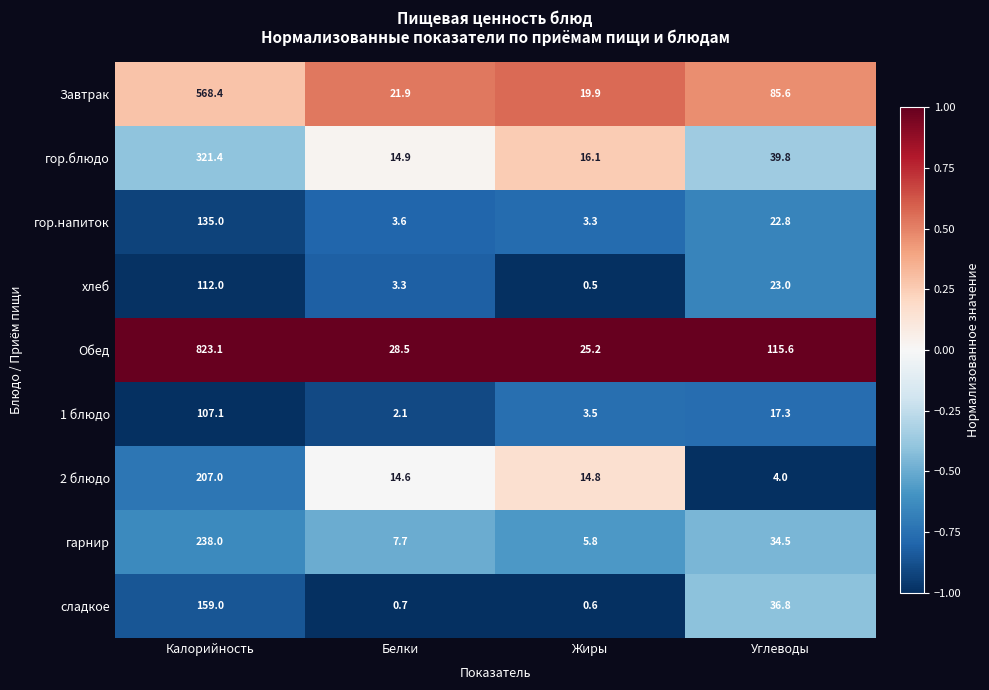

At Калорийность, list the series in order from largest to smallest.

Обед, Завтрак, гор.блюдо, гарнир, 2 блюдо, сладкое, гор.напиток, хлеб, 1 блюдо